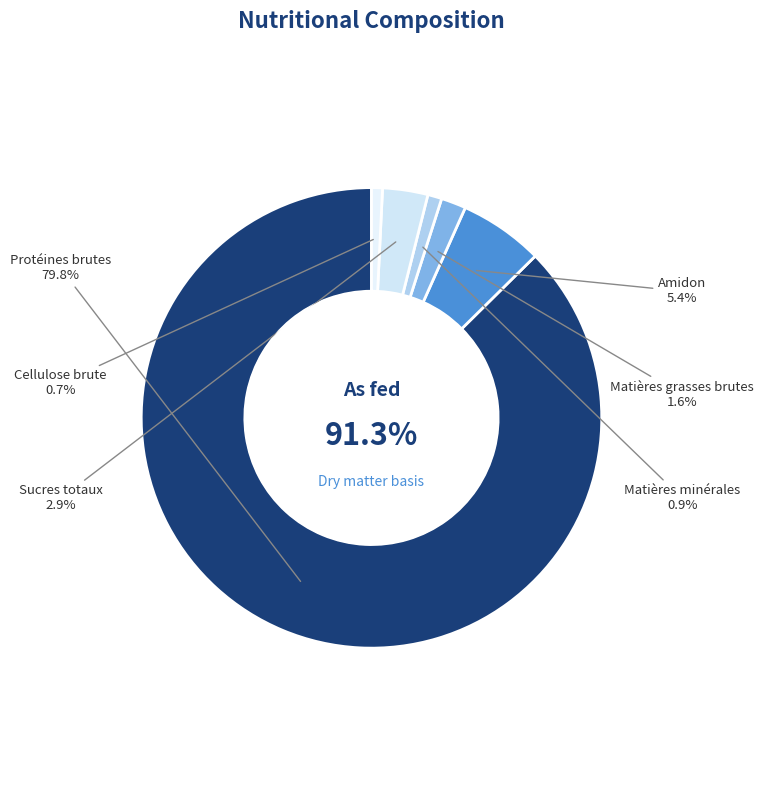

True or false: Matières grasses brutes accounts for 2% of the total.

True